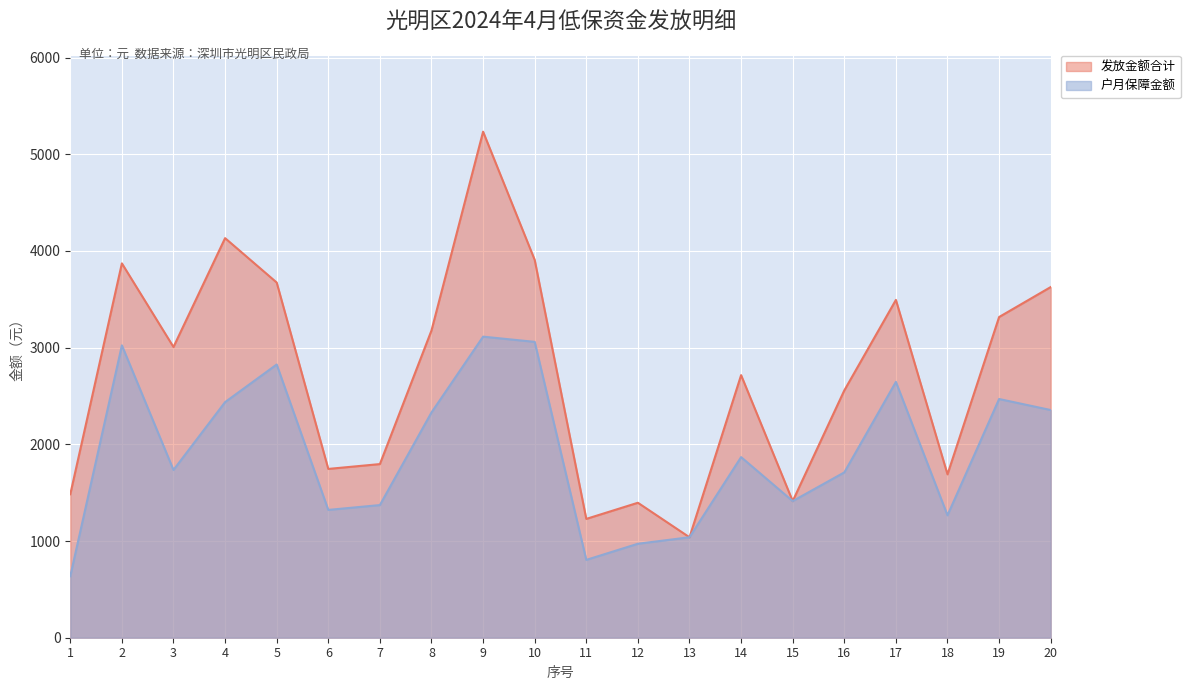

Rank the series by their average value, from lowest to highest.

户月保障金额, 发放金额合计